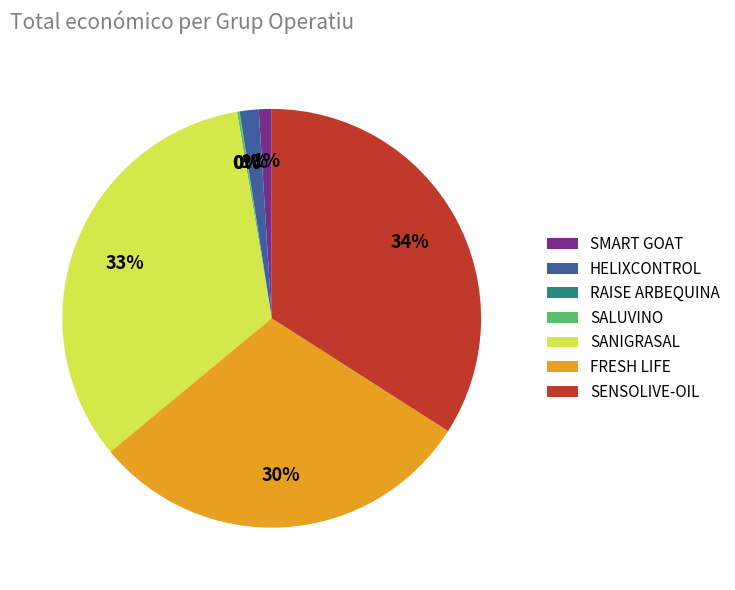

Is there any slice that represents more than half of the pie?

No